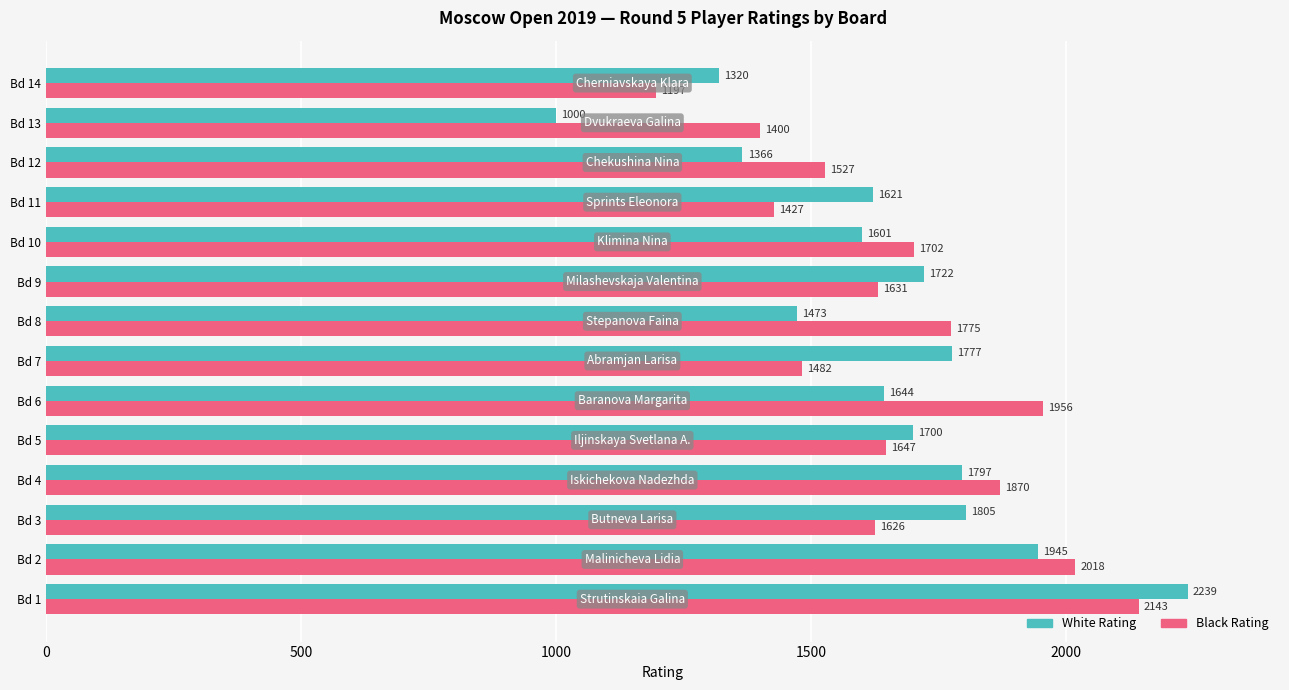

What is the spread (max minus min) of values at Bd 11?

194